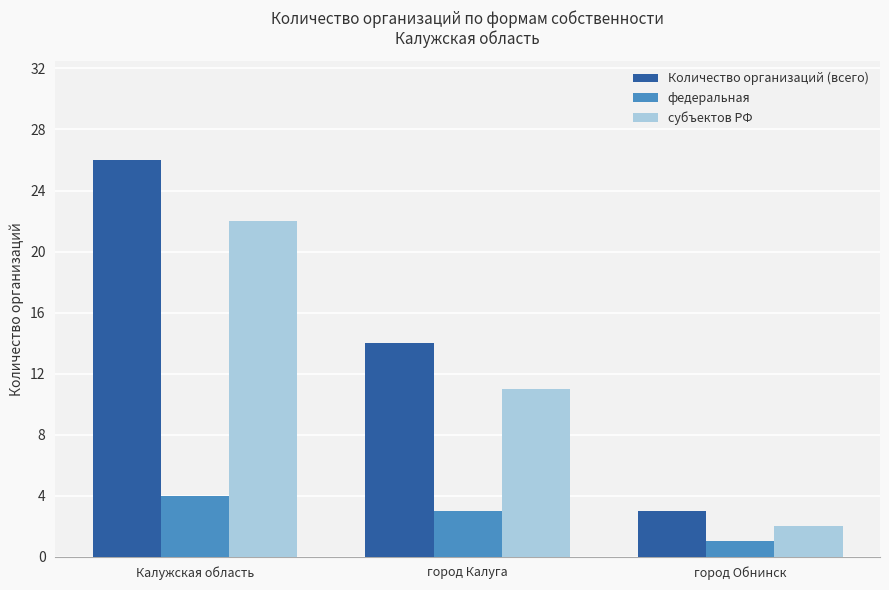

Rank the series at город Калуга from highest to lowest value.

Количество организаций (всего), субъектов РФ, федеральная